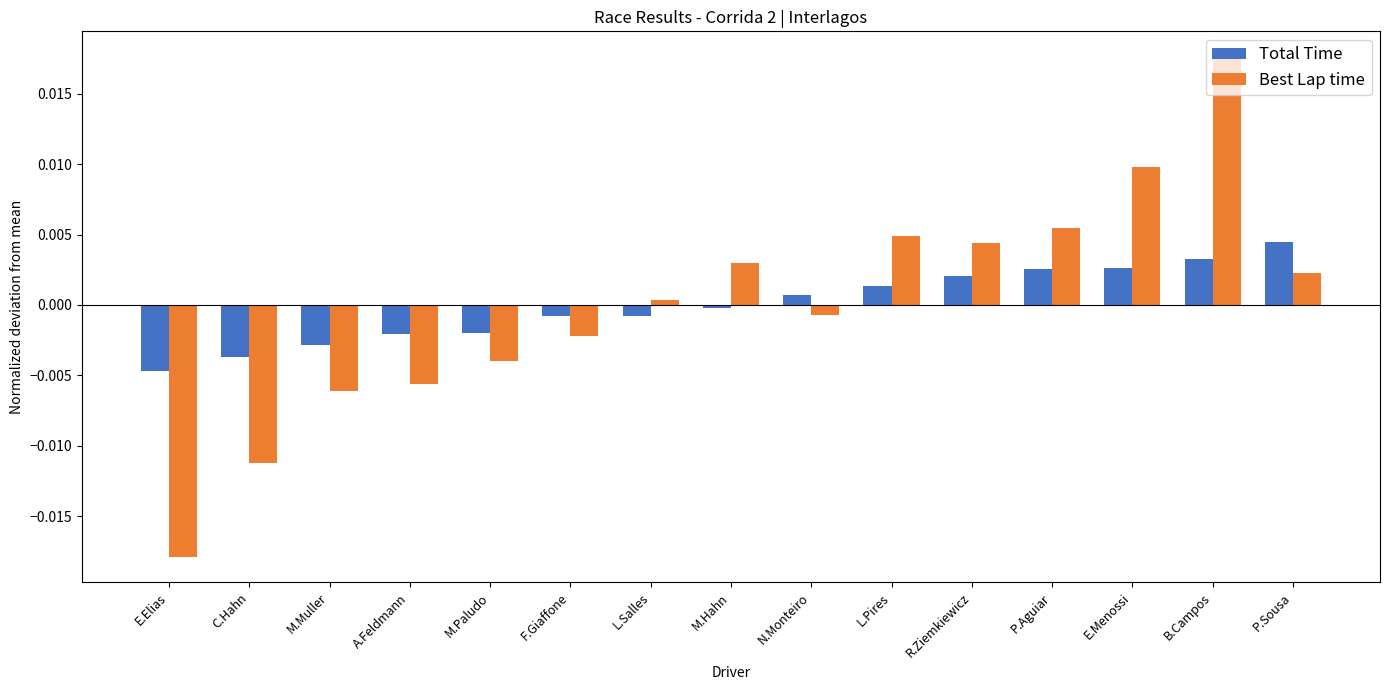

What is the label of the 5th bar from the left?

M.Paludo